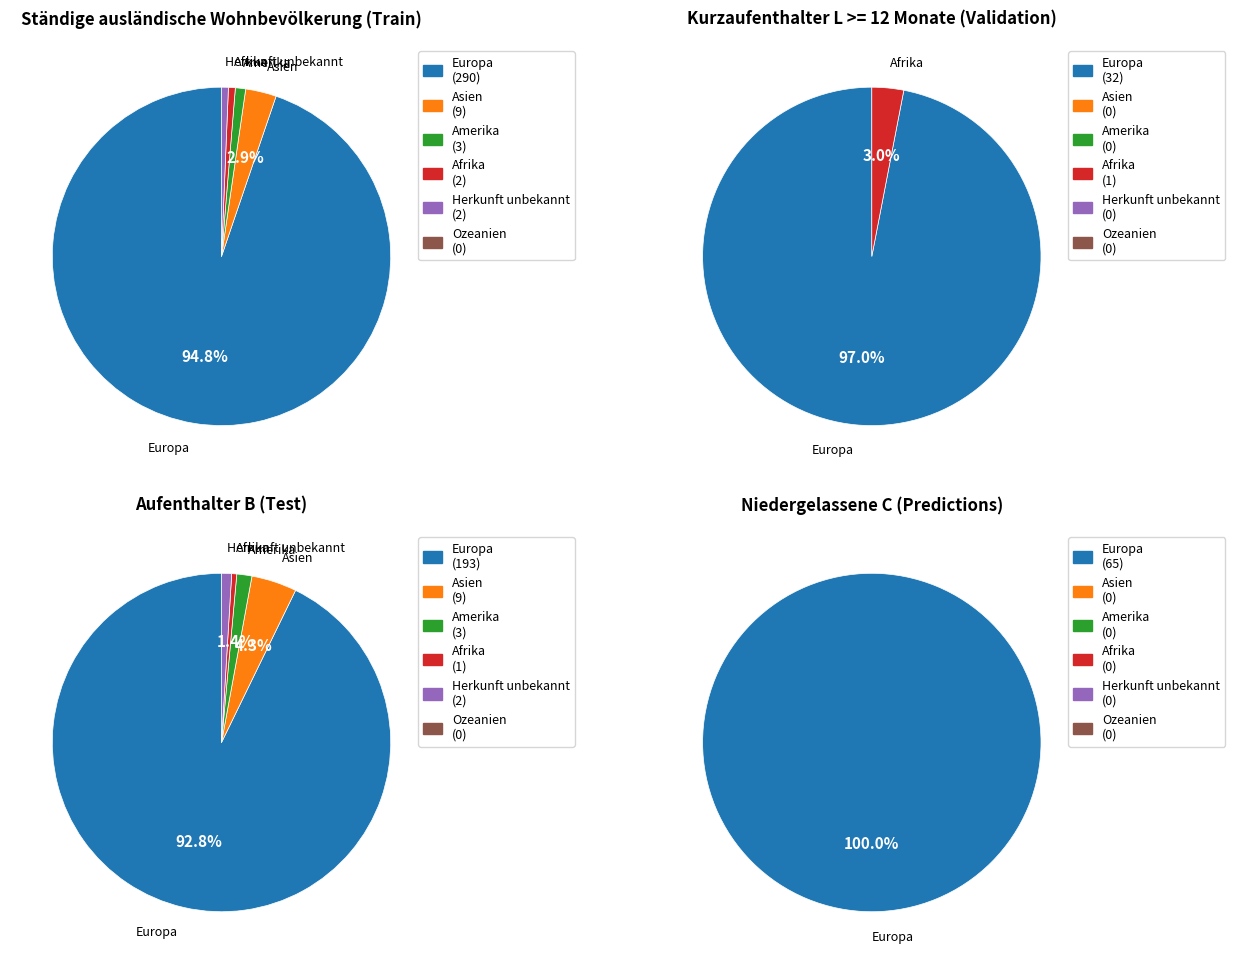

Between Ozeanien and Herkunft unbekannt, which is larger?

Herkunft unbekannt